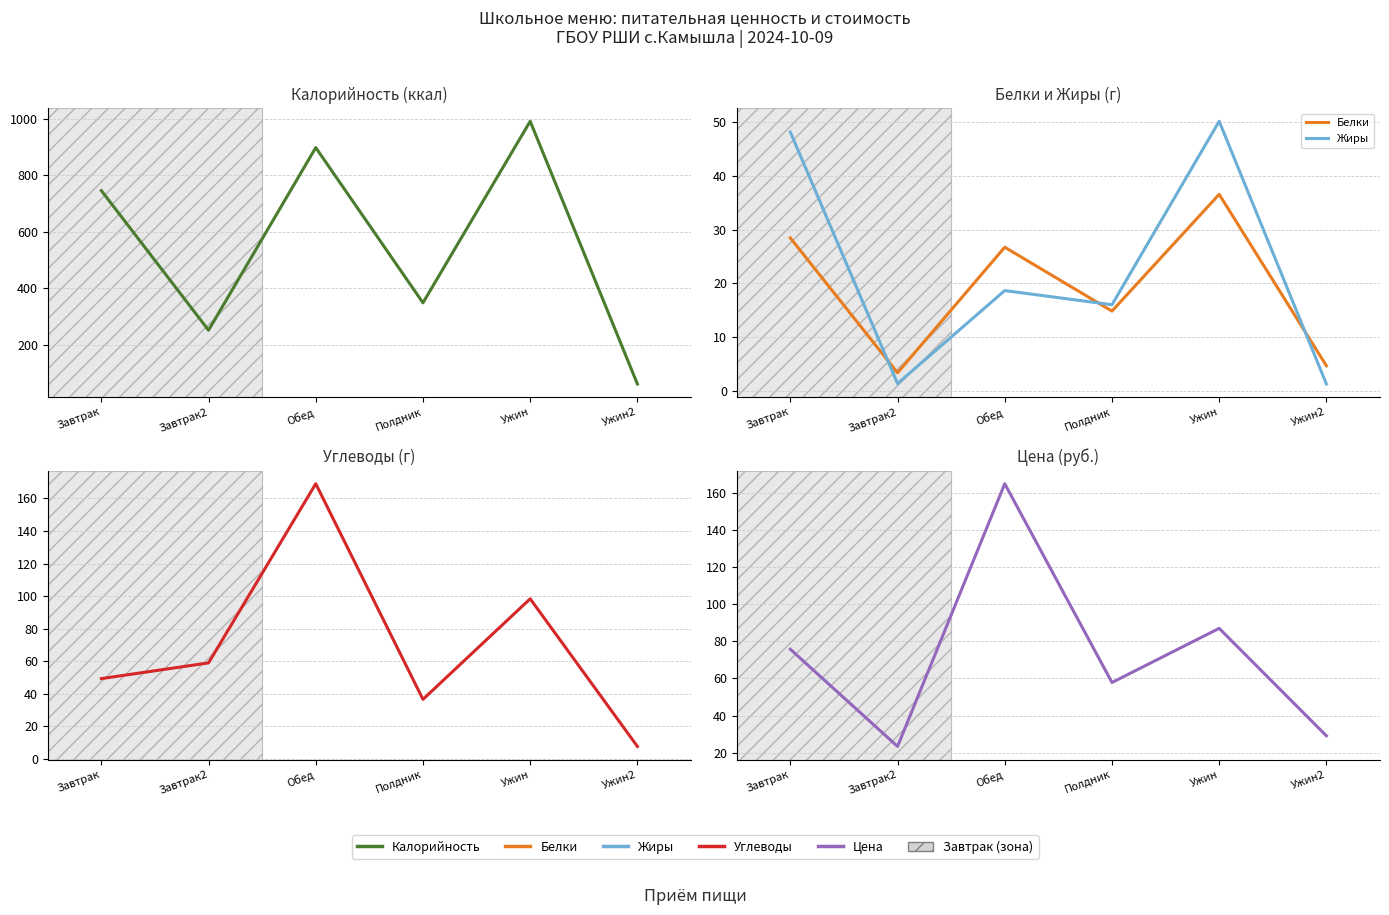

What are all the series names shown in the legend?

Калорийность, Белки, Жиры, Углеводы, Цена